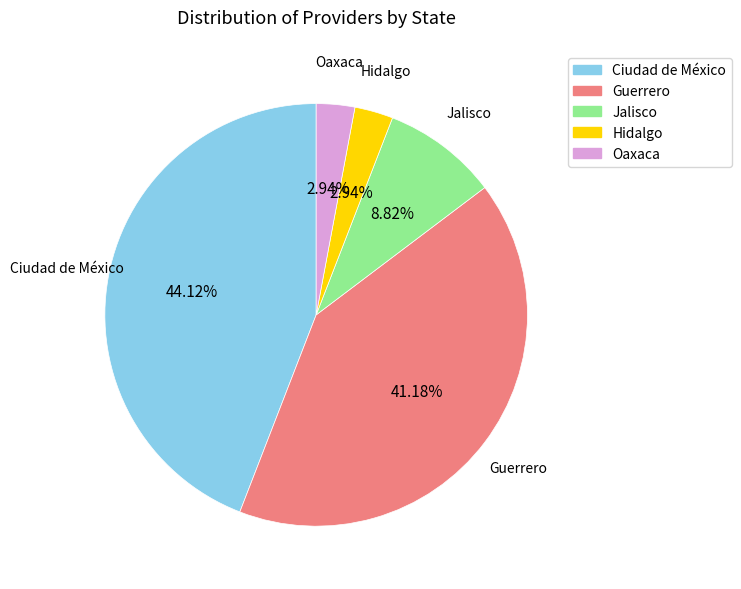

Which slice is the largest?

Ciudad de México